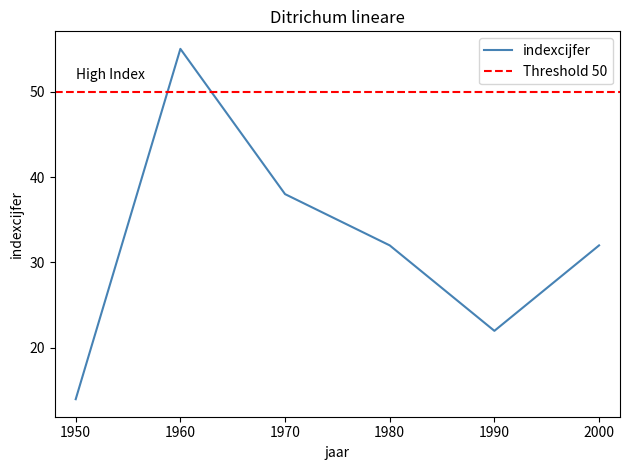

Reading left to right, list all the values displayed in this chart.

14	55	38	32	22	32